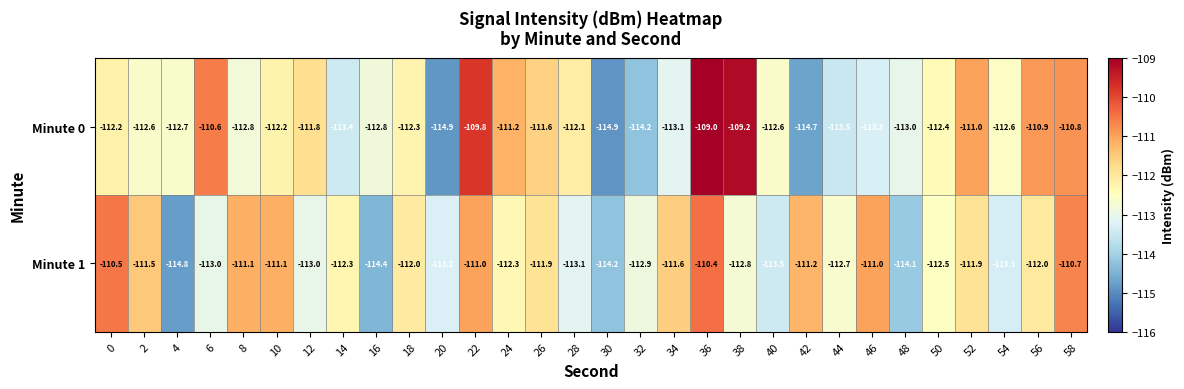

How many categories are shown in the chart?

30